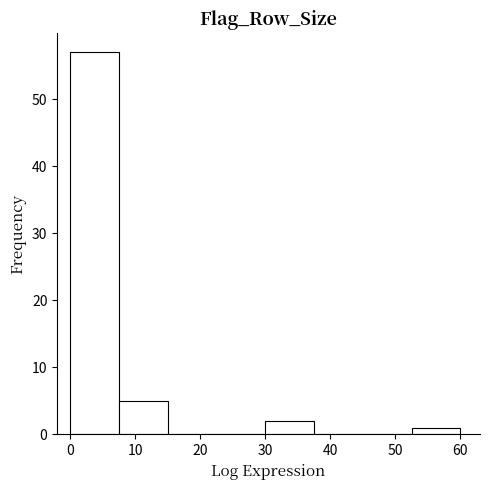

Reading left to right, list every bar in this chart as the range it spans on the x-axis followed by its height. Neither the bar edges nor the heights are printed on the chart, so give them approximately, as read against the axes.

0.0 to 7.5: 57
7.5 to 15.0: 5
15.0 to 22.5: 0
22.5 to 30.0: 0
30.0 to 37.5: 2
37.5 to 45.0: 0
45.0 to 52.5: 0
52.5 to 60.0: 1